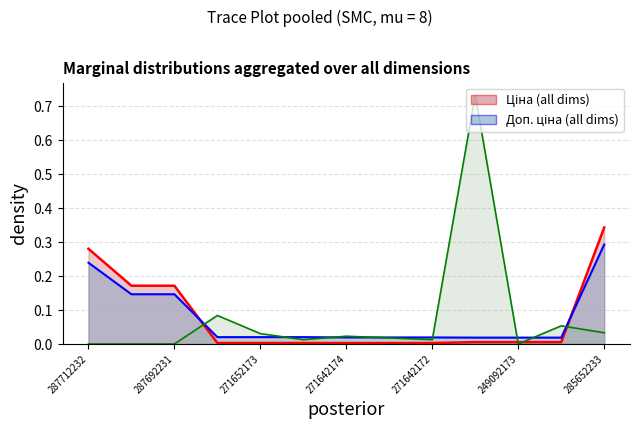

Is the value of Доп. ціна at 249092174 greater than the value of Ціна at 287692233?

No